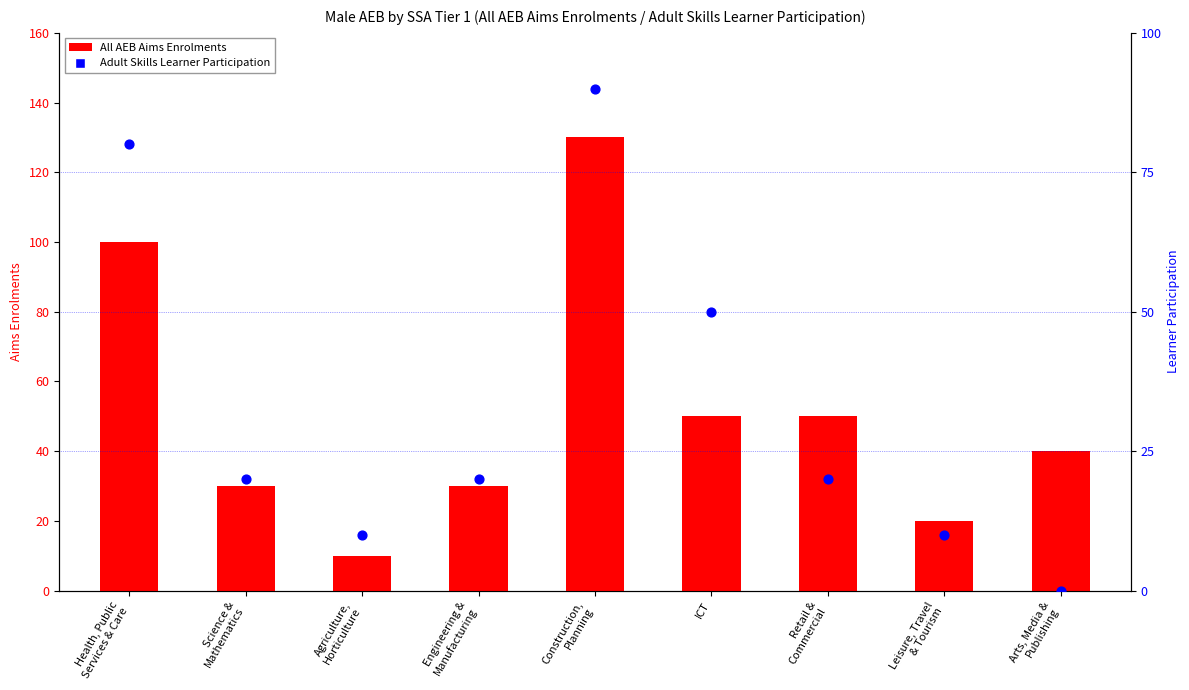

What are all the series names shown in the legend?

All AEB Aims Enrolments, Adult Skills Learner Participation